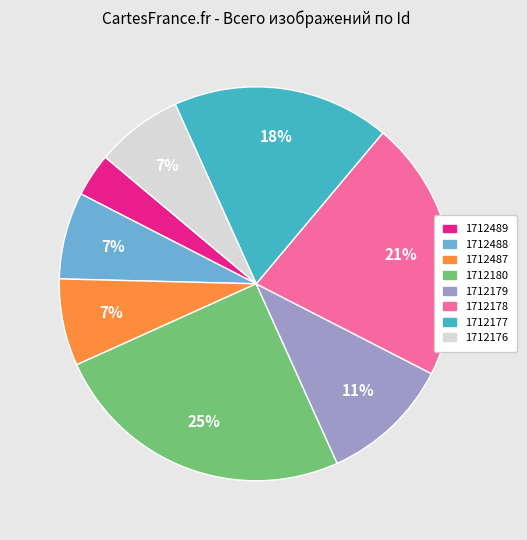

Which has a higher value, 1712180 or 1712488?

1712180